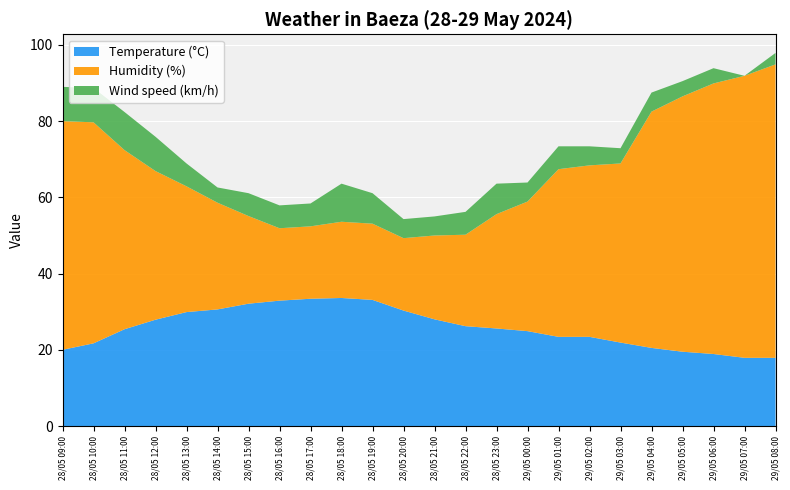

Reading right to left, what are all the values shown in this chart?

Temperature (°C): 17.9	17.9	18.9	19.5	20.5	21.9	23.4	23.4	24.9	25.6	26.2	28.0	30.3	33.1	33.6	33.4	32.9	32.1	30.6	29.9	27.9	25.4	21.7	20.0
Humidity (%): 77.0	74.0	71.0	67.0	62.0	47.0	45.0	44.0	34.0	30.0	24.0	22.0	19.0	20.0	20.0	19.0	19.0	23.0	28.0	33.0	39.0	47.0	58.0	60.0
Wind speed (km/h): 3.0	0.0	4.0	4.0	5.0	4.0	5.0	6.0	5.0	8.0	6.0	5.0	5.0	8.0	10.0	6.0	6.0	6.0	4.0	6.0	9.0	10.0	9.0	9.0